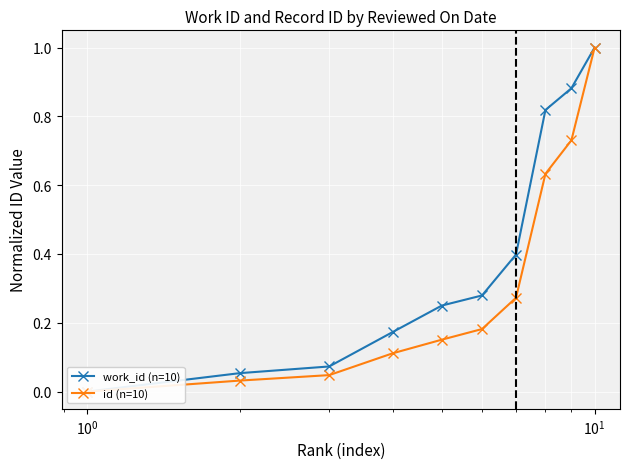

What is the highest value of the id (n=10) series?

1.0